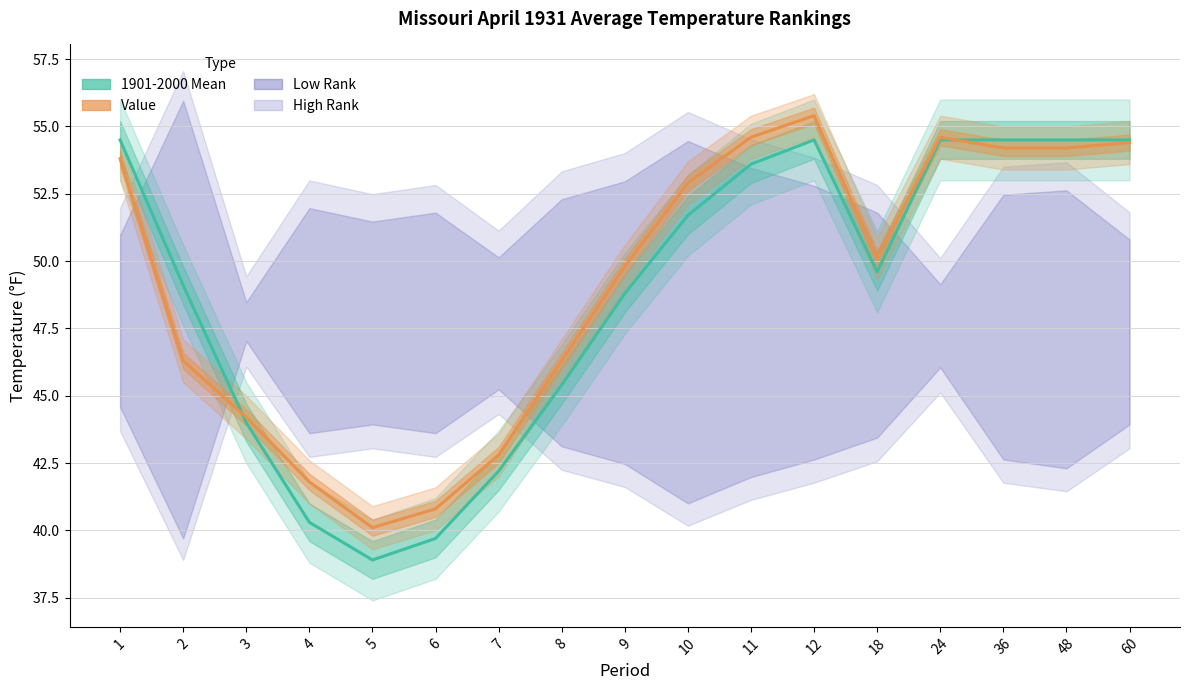

What is the lowest value of the Value series?

40.1